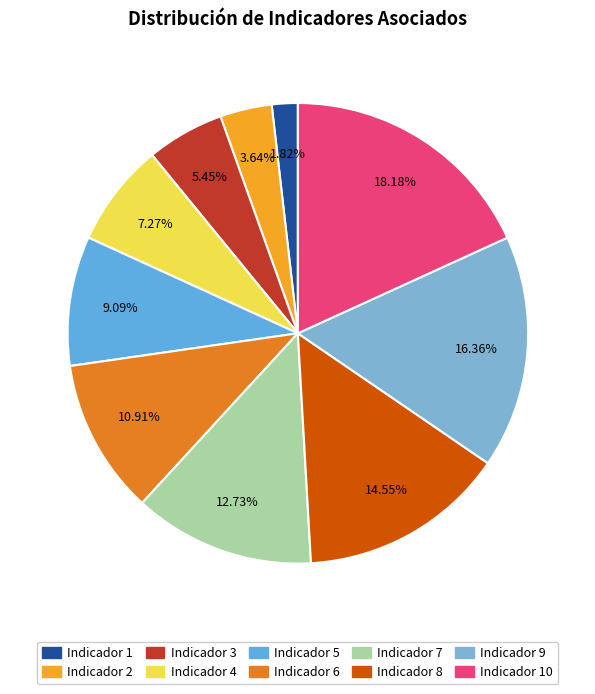

To the nearest percent, what is the average slice percentage?

10%